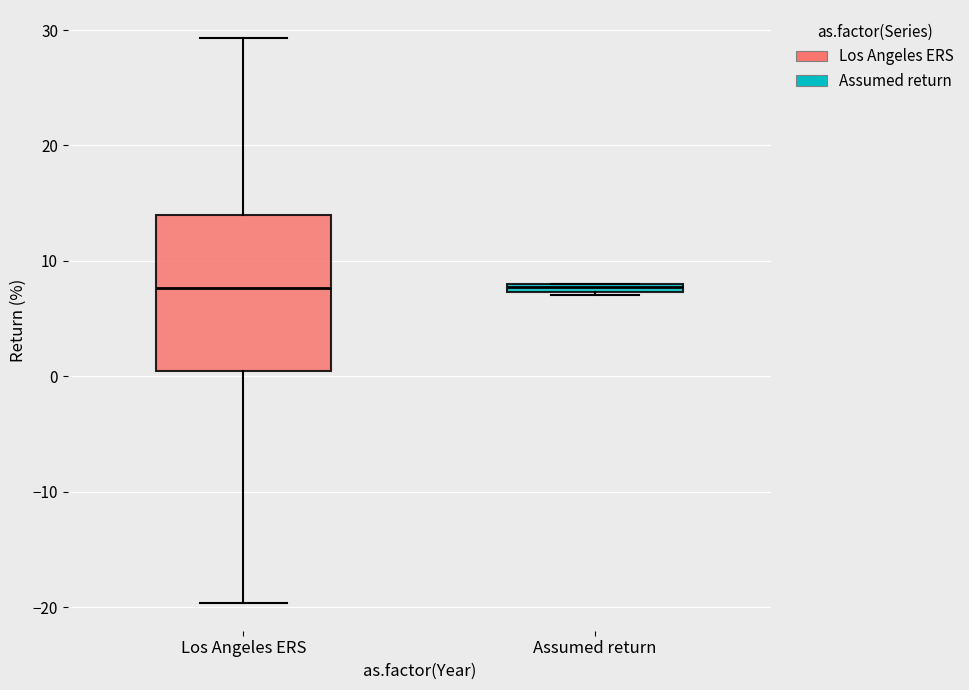

Comparing the boxes themselves (not the whiskers), which one is the tallest?

Los Angeles ERS